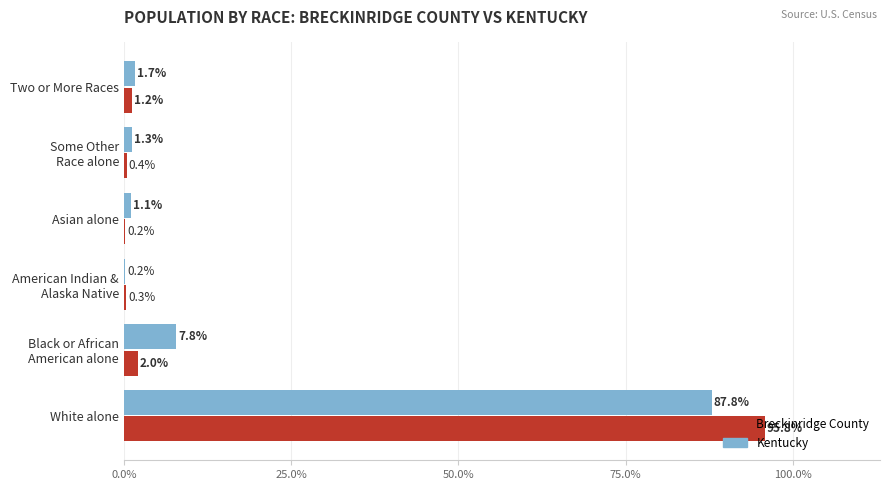

Which series changed the most between Asian alone and Two or More Races?

Breckinridge County